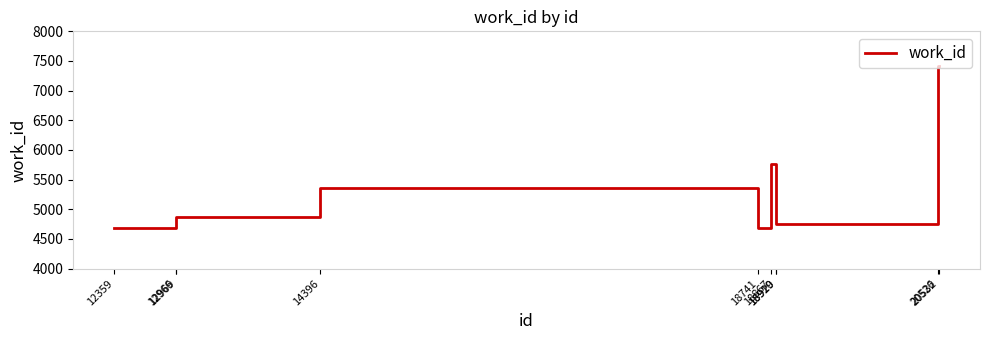

What is the difference between the maximum and minimum values?

2724